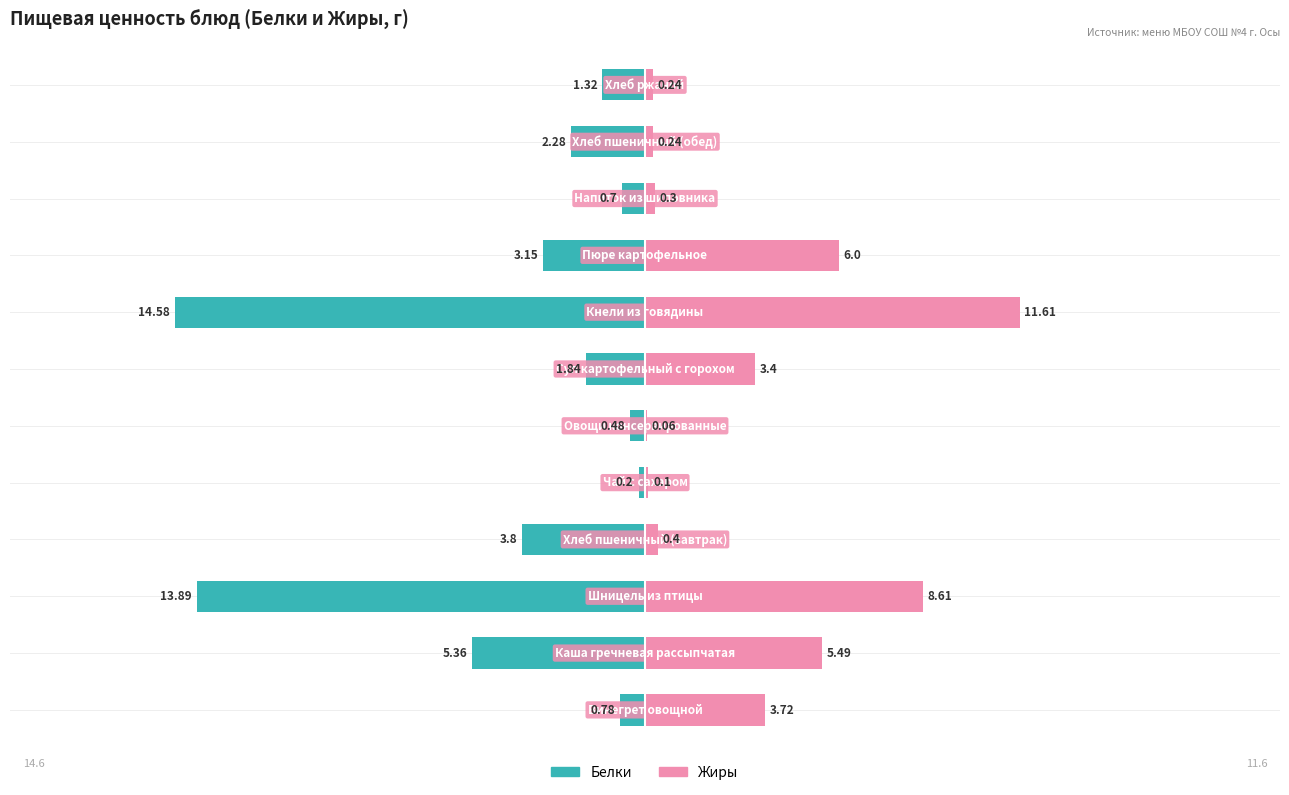

What is the approximate value of Жиры at 6?

3.4